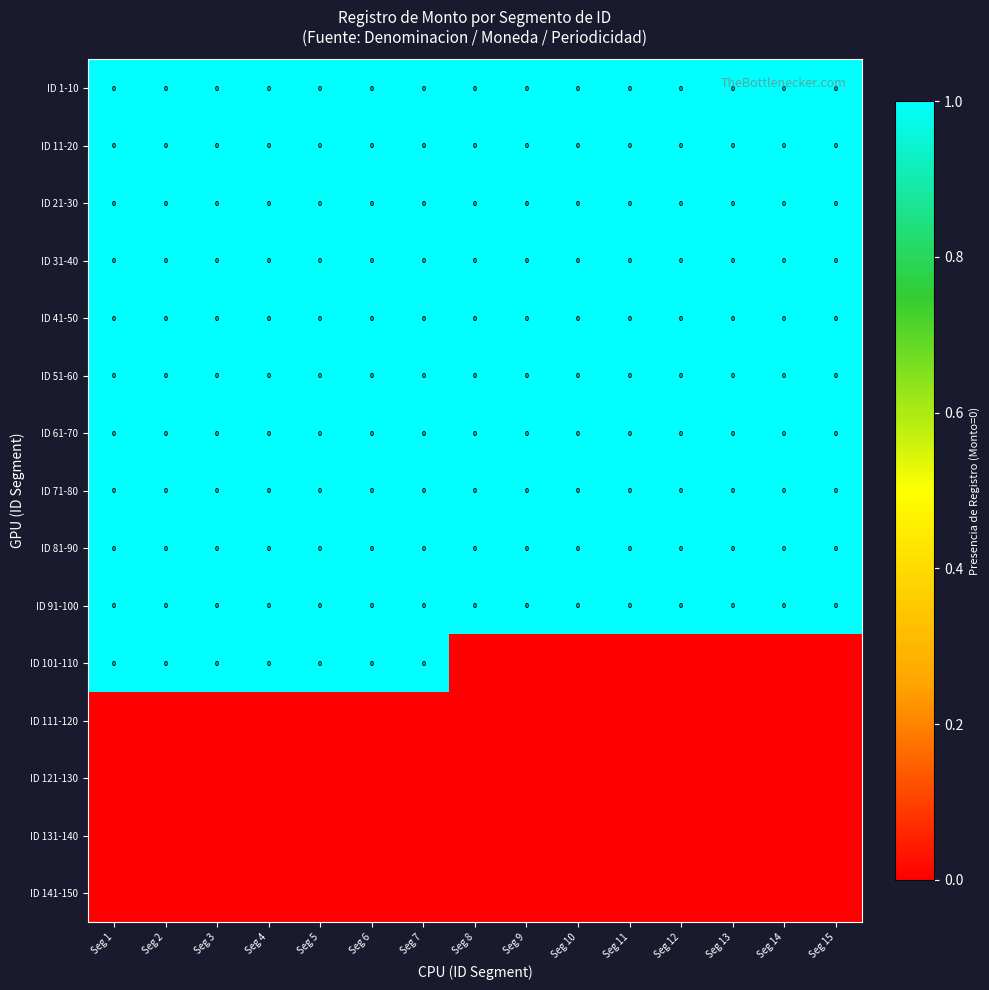

At which category is the sum across all series the highest?

Seg 1